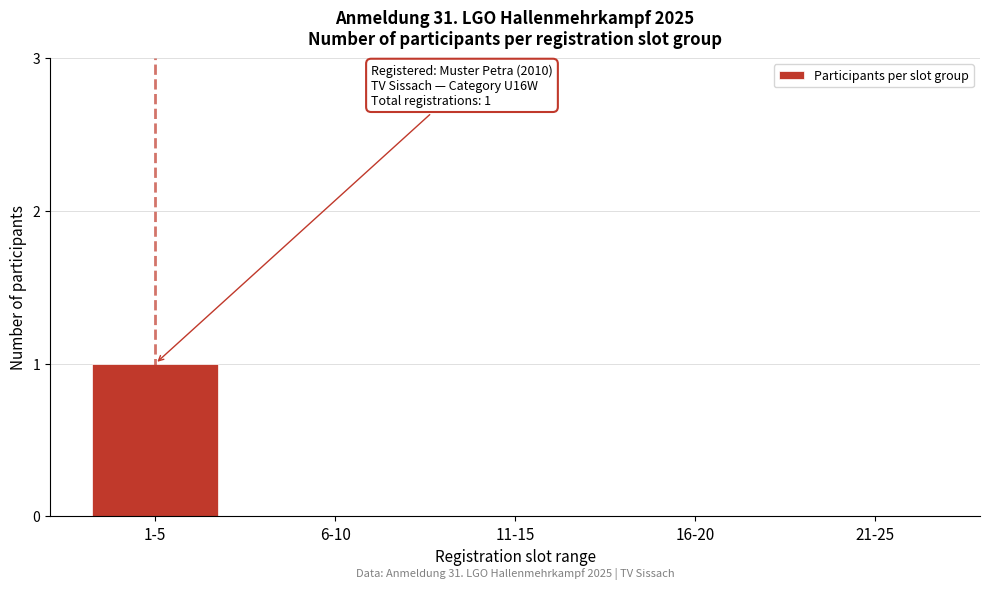

Reading left to right, what are all the values shown in this chart?

1-5=1	6-10=0	11-15=0	16-20=0	21-25=0